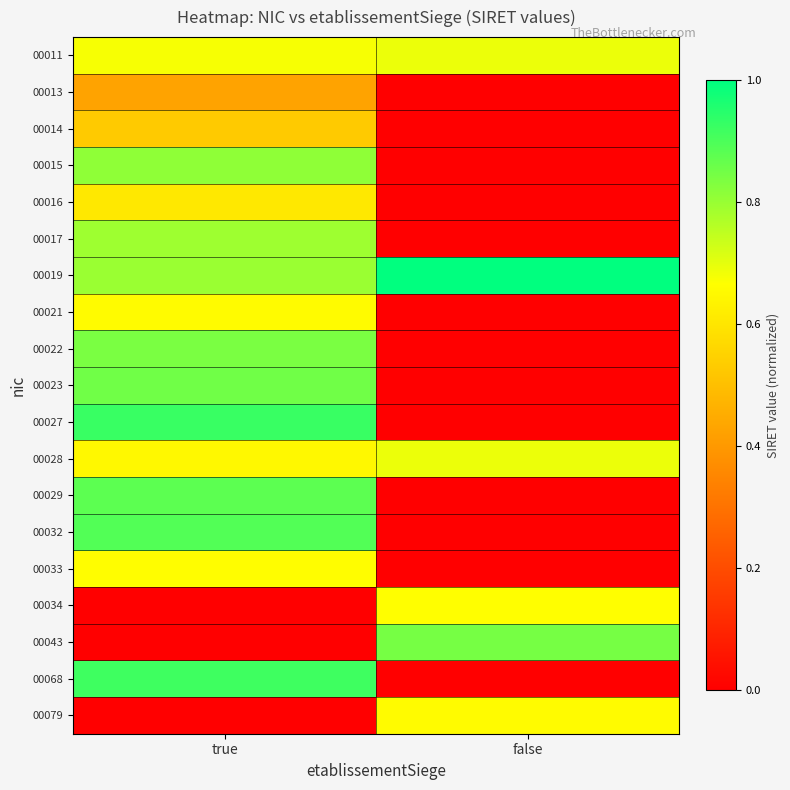

Which series changed the most between true and false?

00027